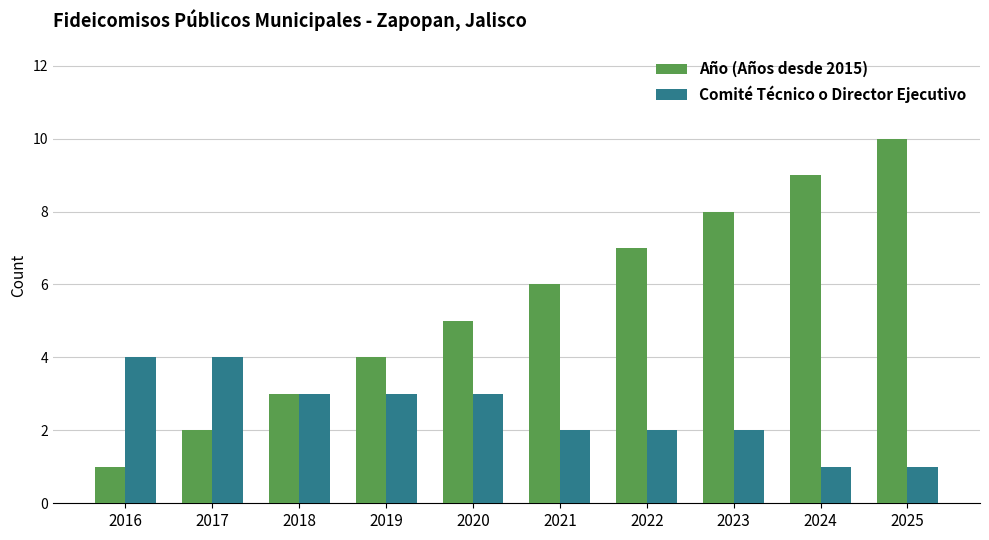

Does the chart contain stacked bars?

No